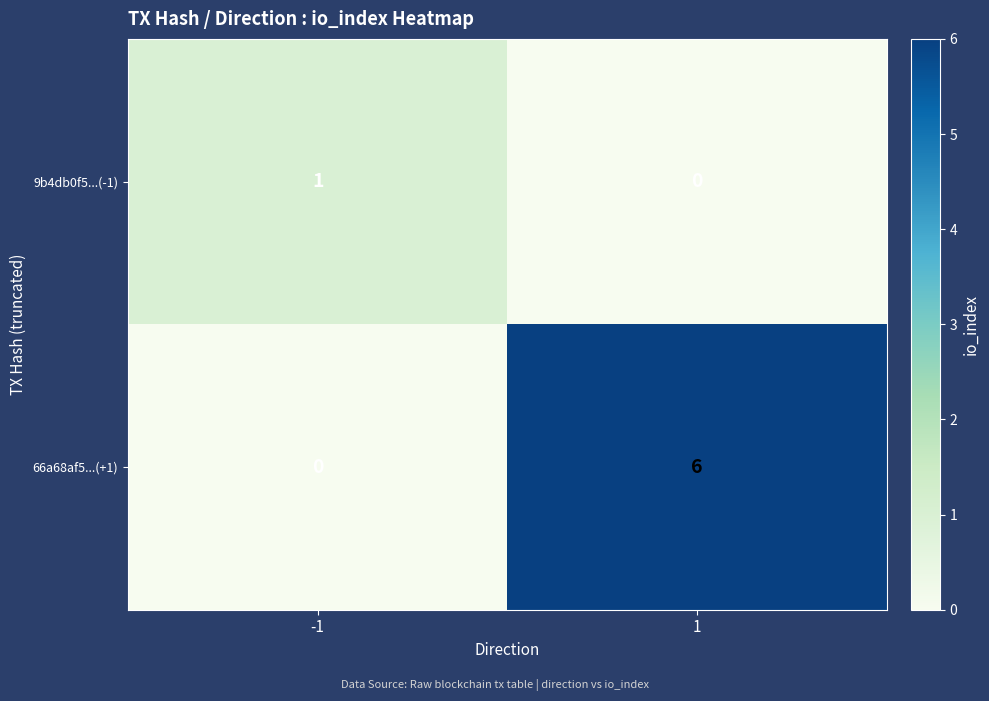

Read the 66a68af5...(+1) value at 1.

6